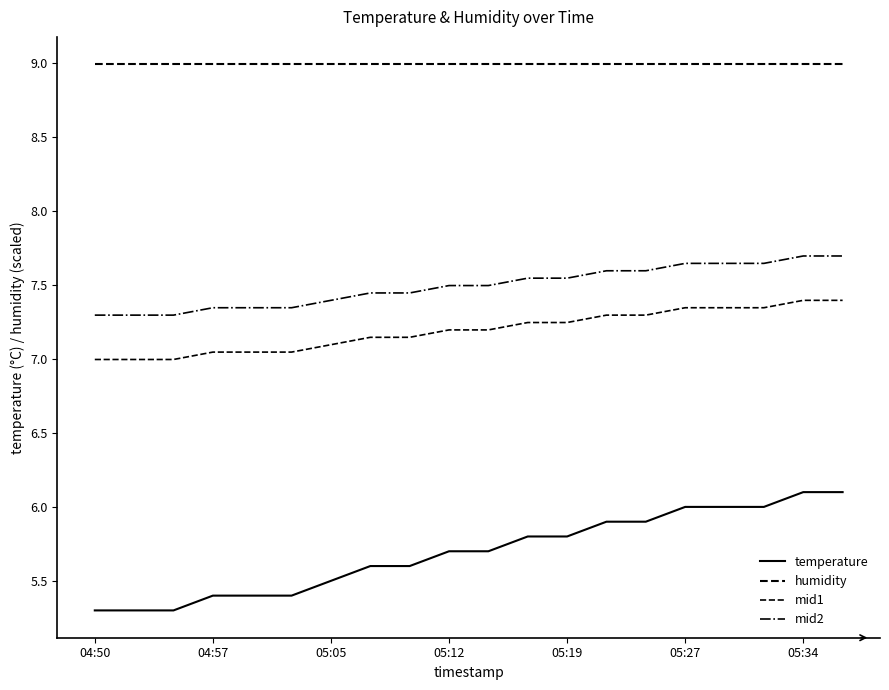

At which category is the sum across all series the highest?

05:34